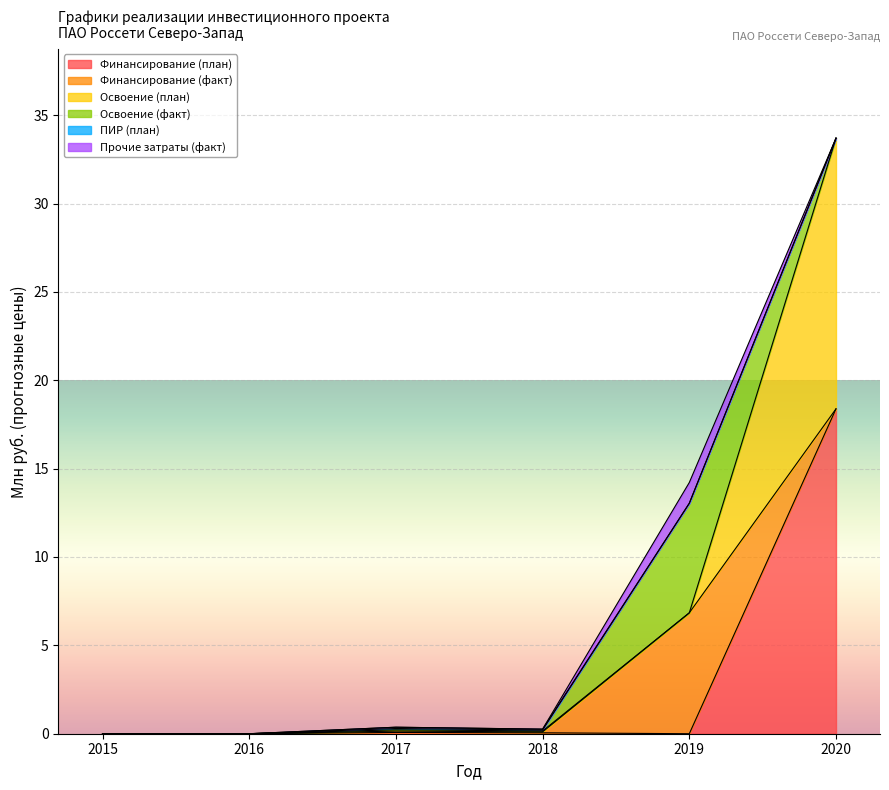

What is the sum of the Финансирование (факт) values at 2019 and 2015?

6.8